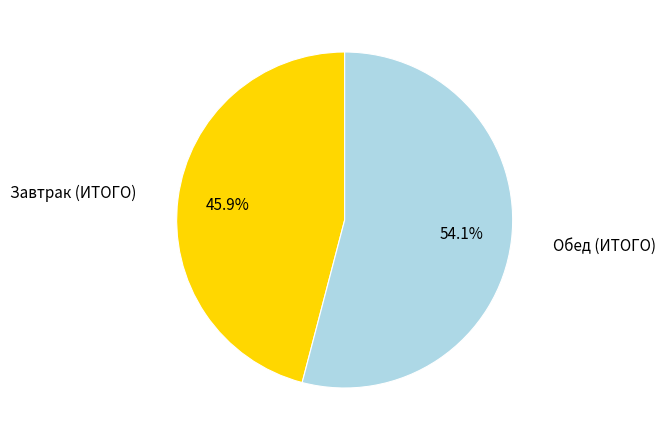

Count the number of slices in the pie.

2